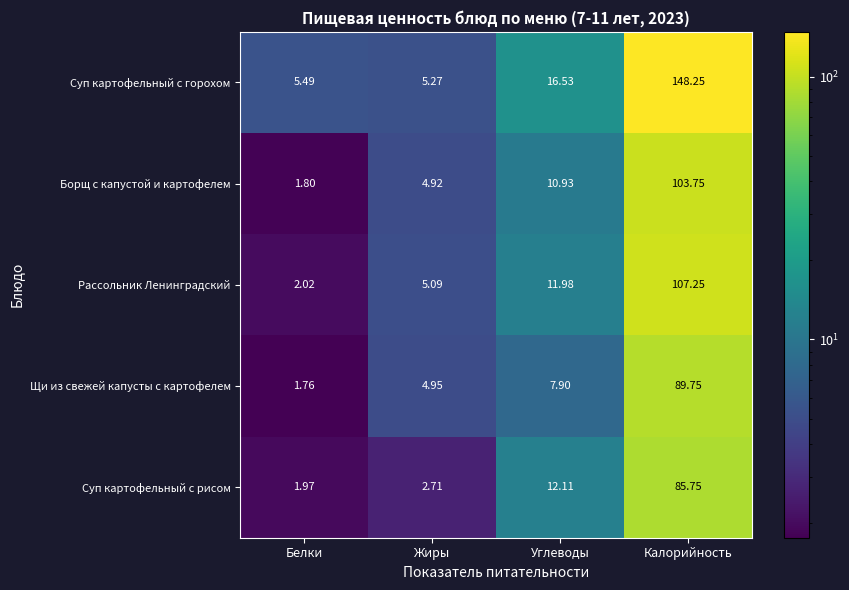

Is the value of Суп картофельный с рисом at Углеводы greater than the value of Рассольник Ленинградский at Белки?

Yes